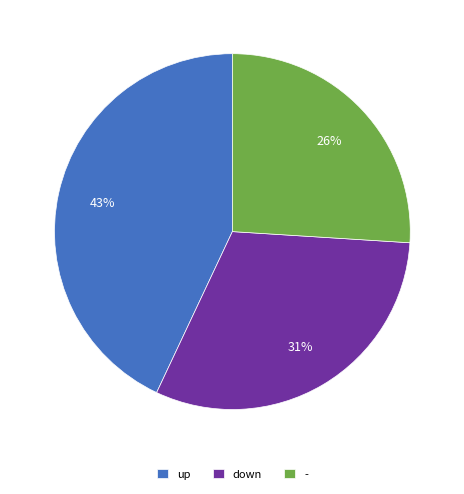

To the nearest percent, what is the difference between the largest and smallest slice percentages?

17%